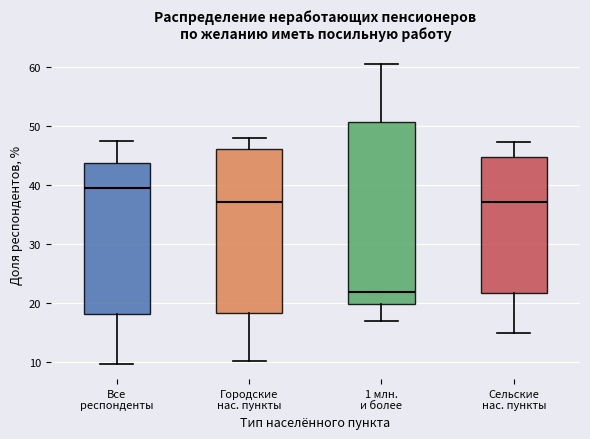

Which box is the tallest, from its lower edge to its upper edge?

1 млн. и более